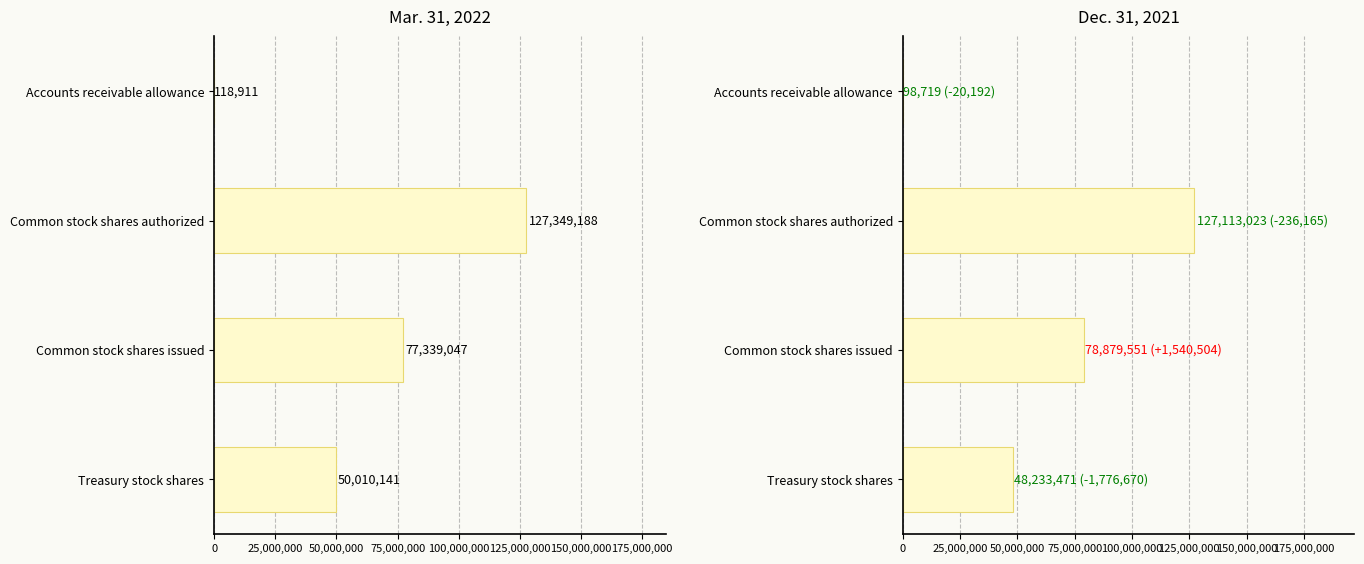

Which series has the largest range (max minus min)?

Mar. 31, 2022